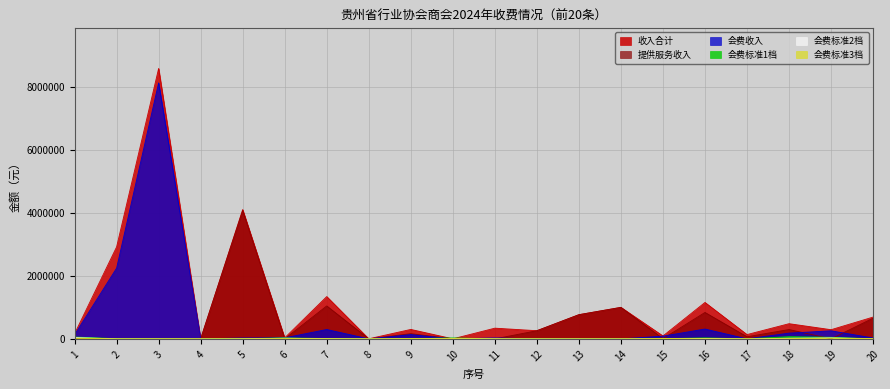

Which category has the lowest value in the 会费标准3档 series?

2